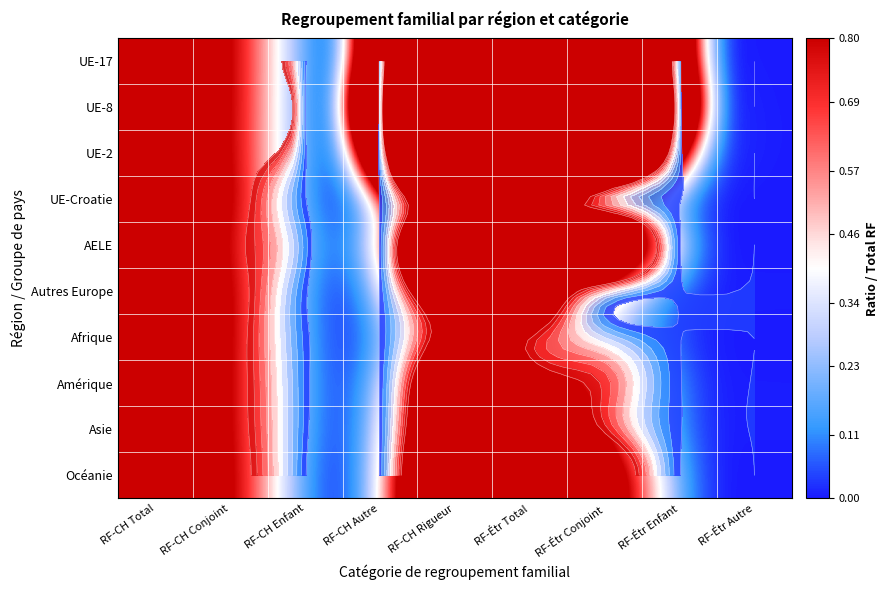

What is the total value across all series at RF-CH Enfant?

0.4